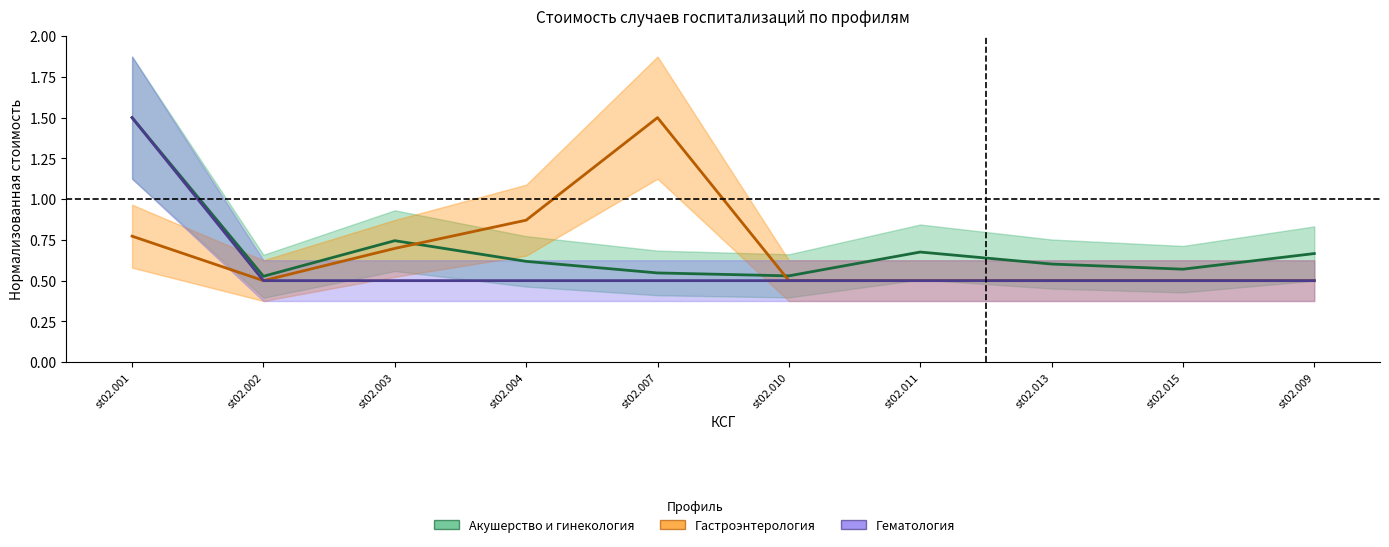

Rank the series by their maximum value, from highest to lowest.

Акушерство и гинекология, Гастроэнтерология, Гематология